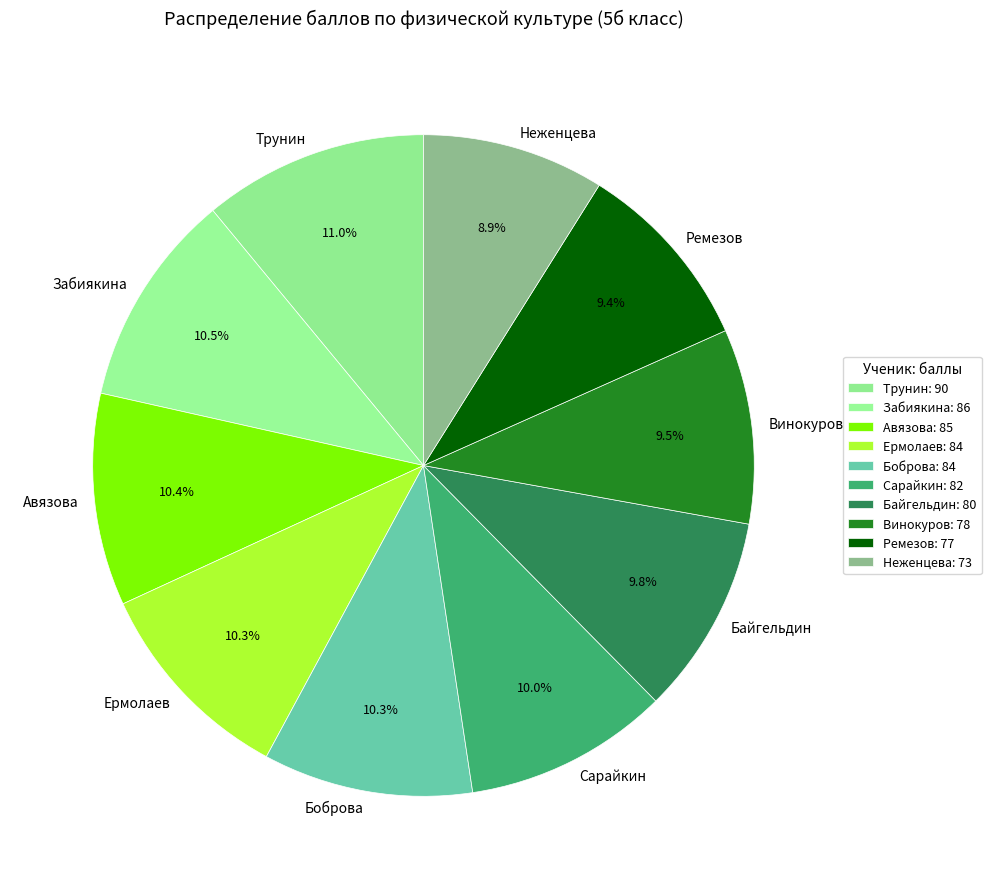

Do Авязова and Ремезов together represent more than half of the pie?

No